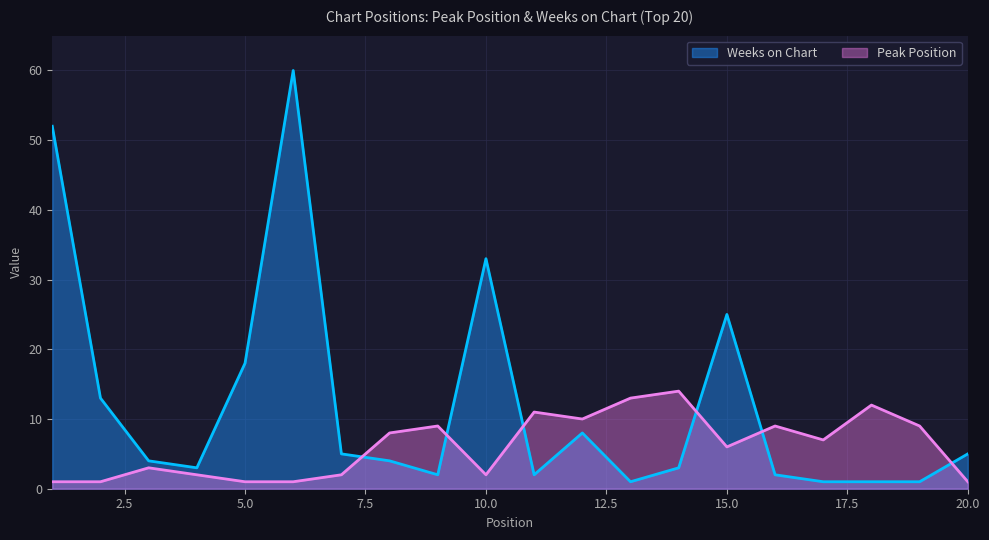

How many lines are shown in the chart?

2